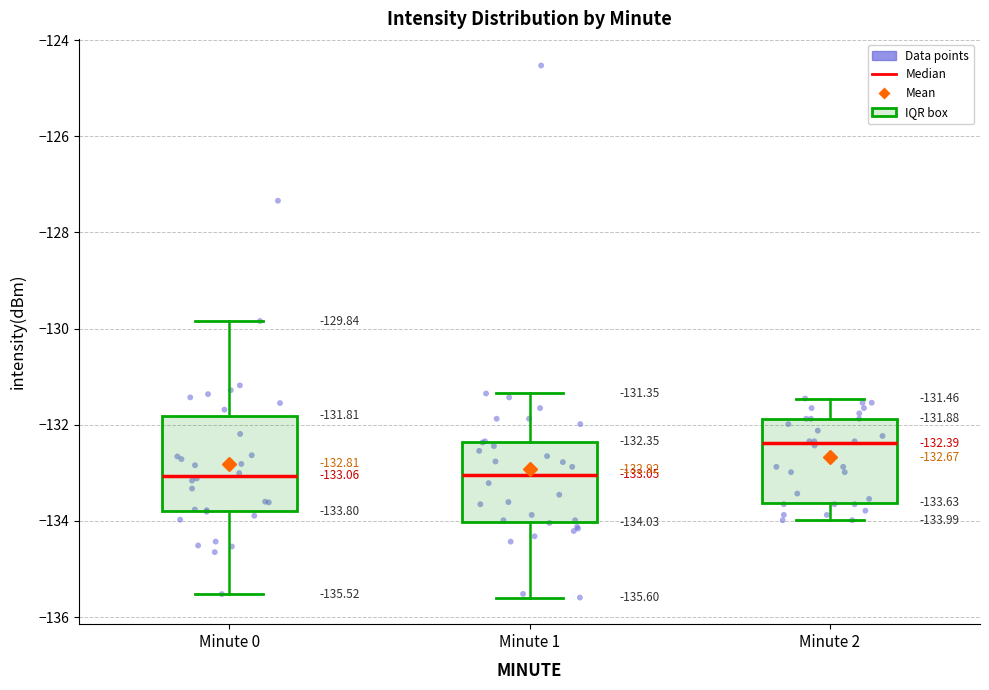

Which box is the tallest, from its lower edge to its upper edge?

Minute 0